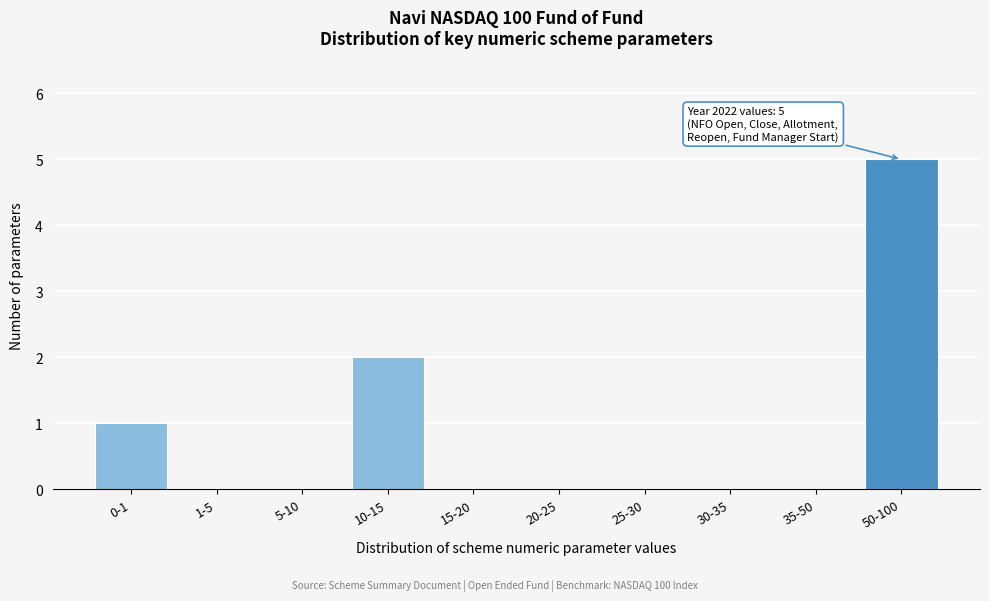

Reading right to left, what are all the values shown in this chart?

50-100=5	35-50=0	30-35=0	25-30=0	20-25=0	15-20=0	10-15=2	5-10=0	1-5=0	0-1=1